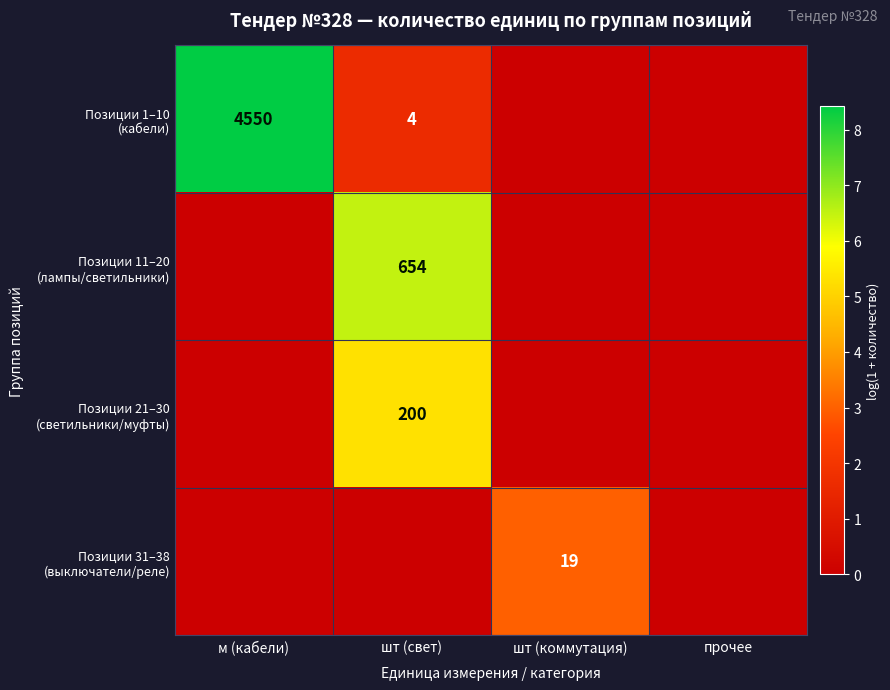

What is the maximum value for Позиции 31–38 (выключатели/реле)?

3.0